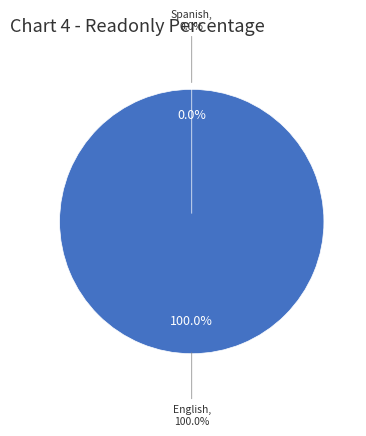

Which category has the biggest portion of the pie?

English